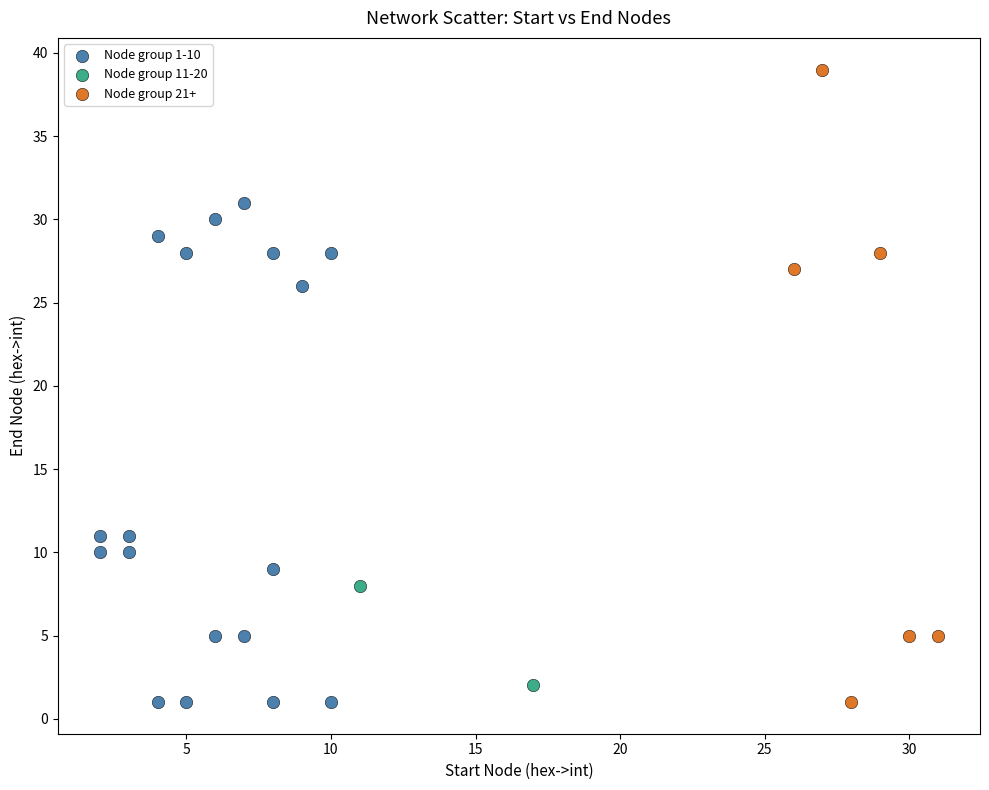

What are all the series names shown in the legend?

Node group 1-10, Node group 11-20, Node group 21+